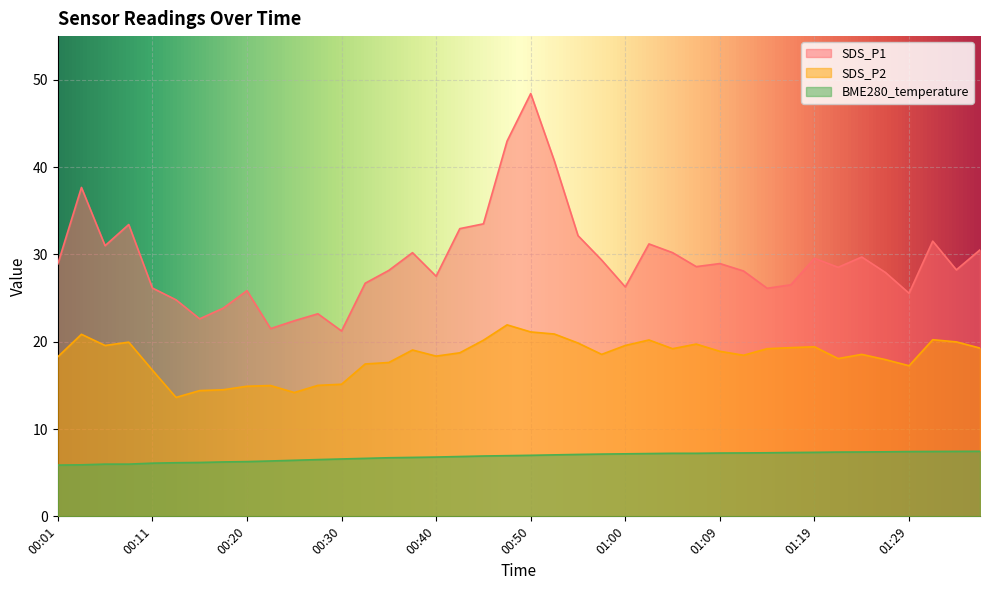

What is the sum of the SDS_P2 values at 00:45 and 01:27?

38.1